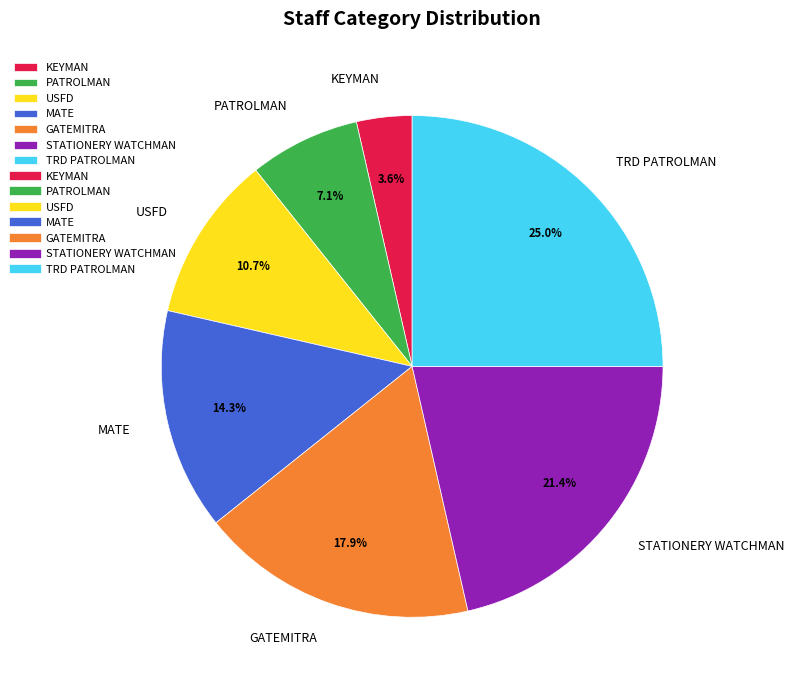

Which slice is the smallest?

KEYMAN